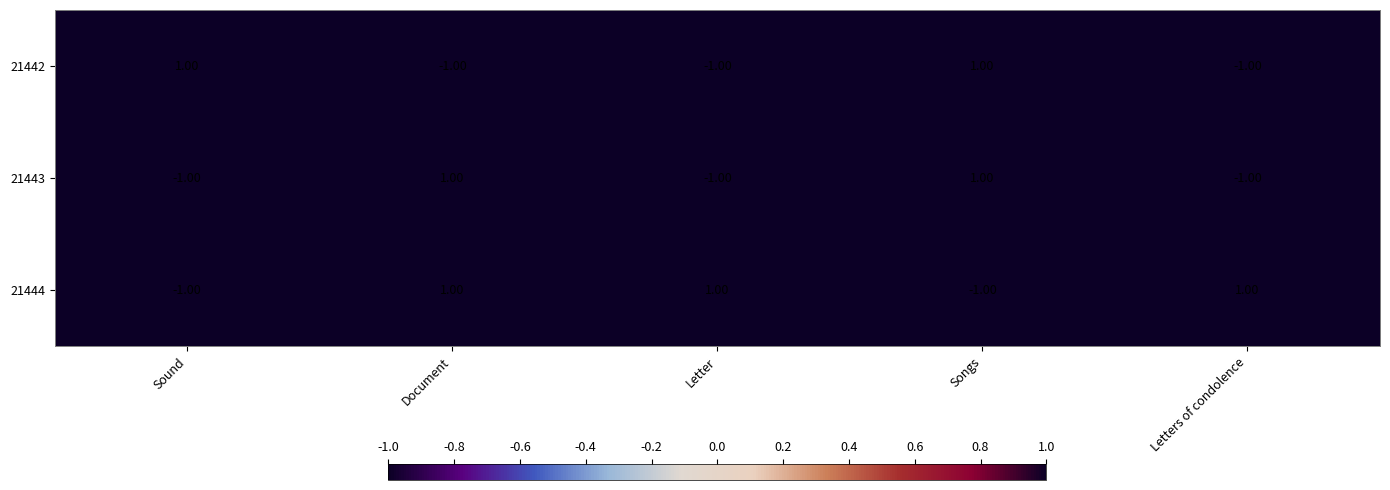

Which series changed the most between Document and Letters of condolence?

21443